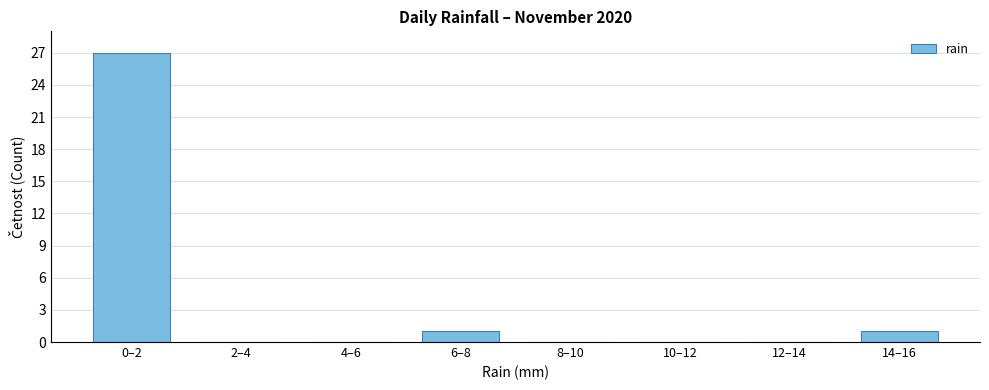

Reading right to left, transcribe all the data shown in this chart.

14–16=1	12–14=0	10–12=0	8–10=0	6–8=1	4–6=0	2–4=0	0–2=27